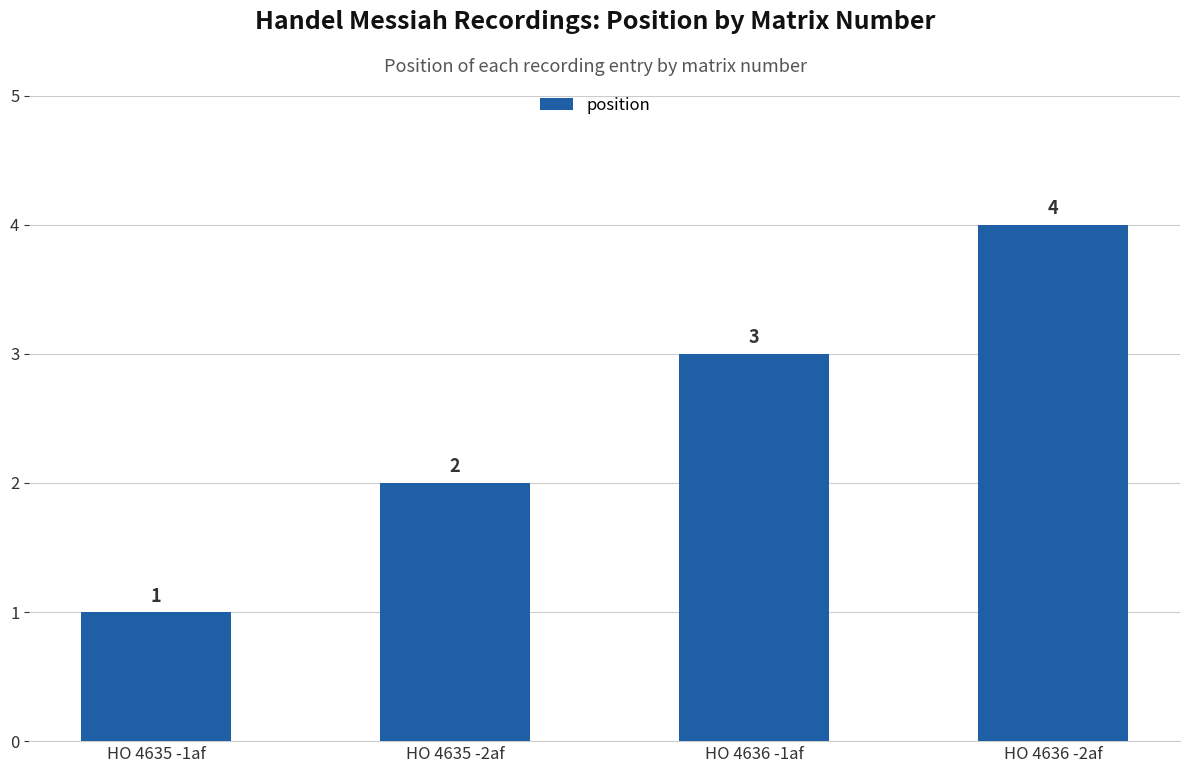

Rank the categories by value from highest to lowest.

HO 4636 -2af, HO 4636 -1af, HO 4635 -2af, HO 4635 -1af